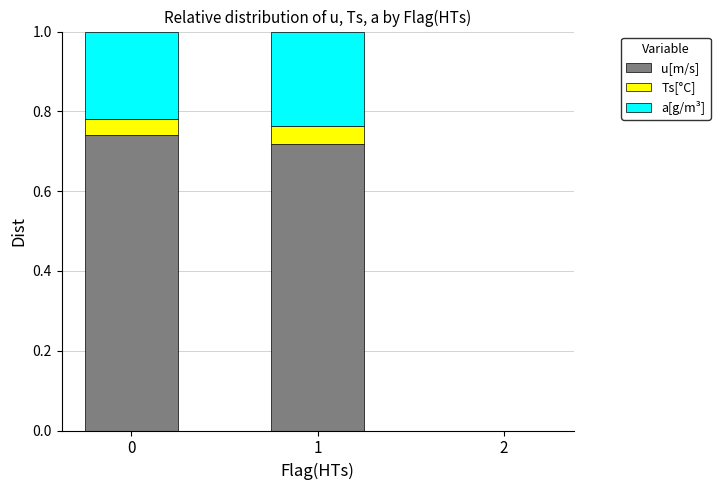

Are the bars grouped side by side (vs. stacked)?

No